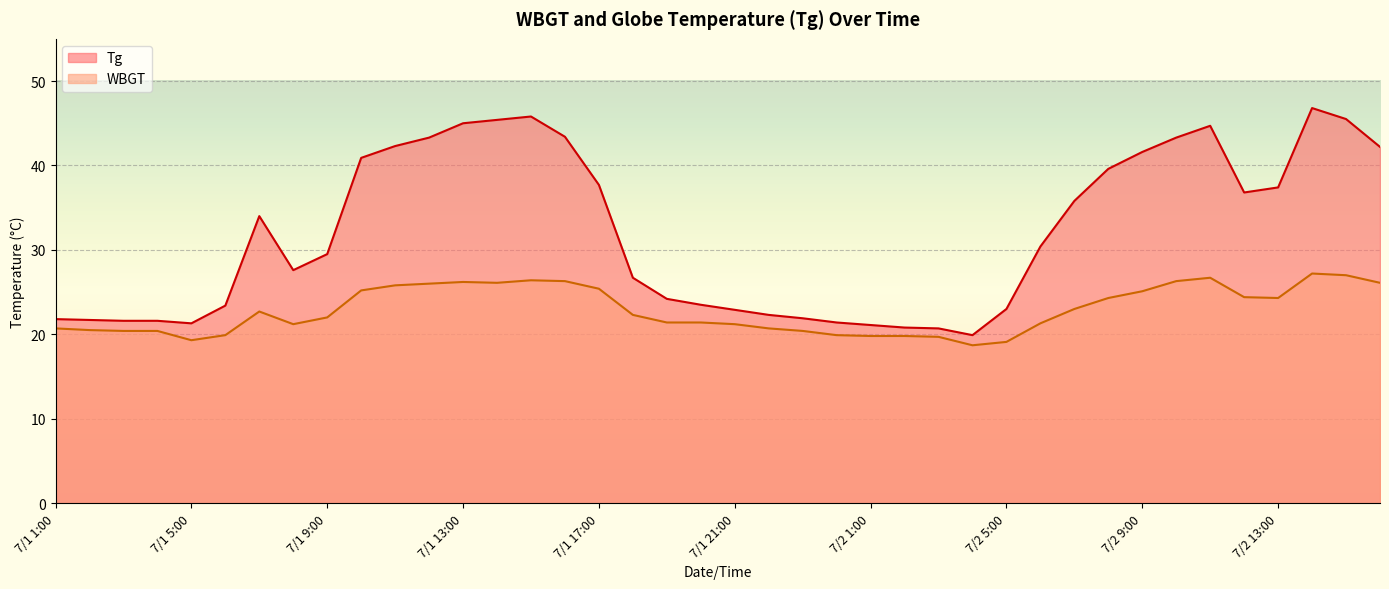

What are all the series names shown in the legend?

Tg, WBGT